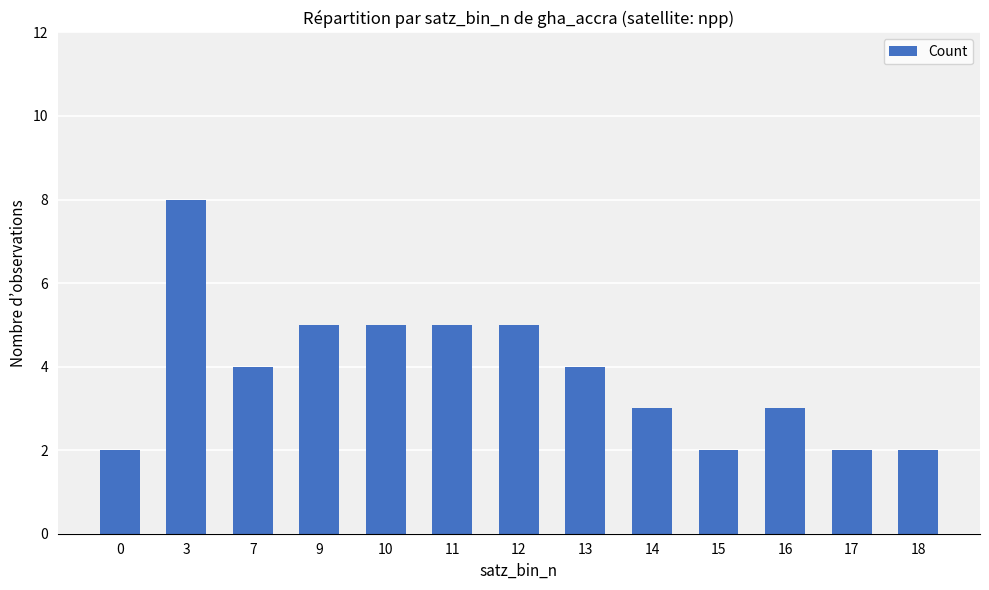

How many categories are shown in the chart?

13